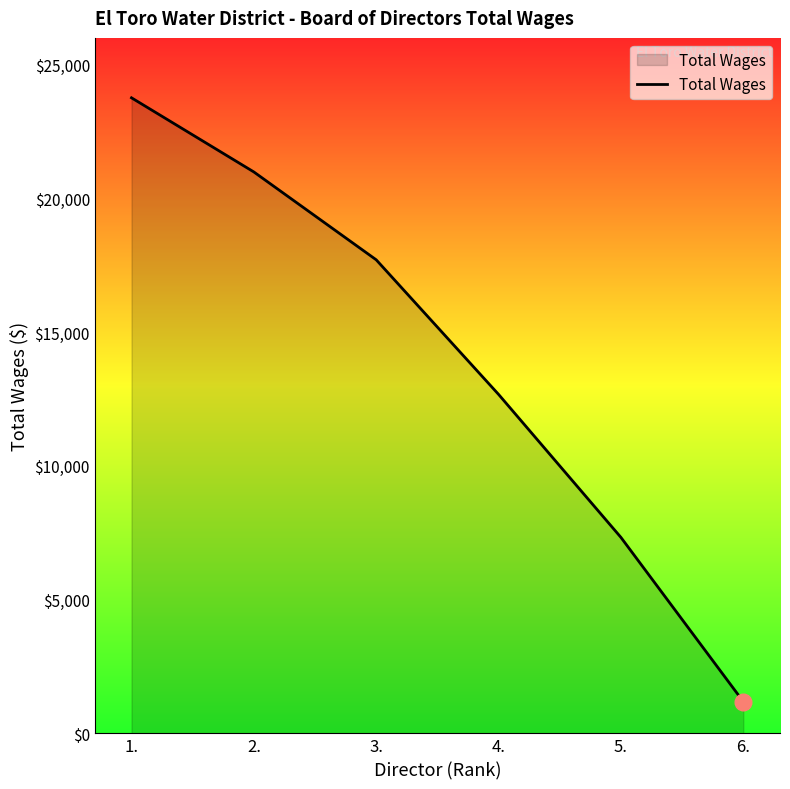

Between 6. and 5., which is larger?

5.